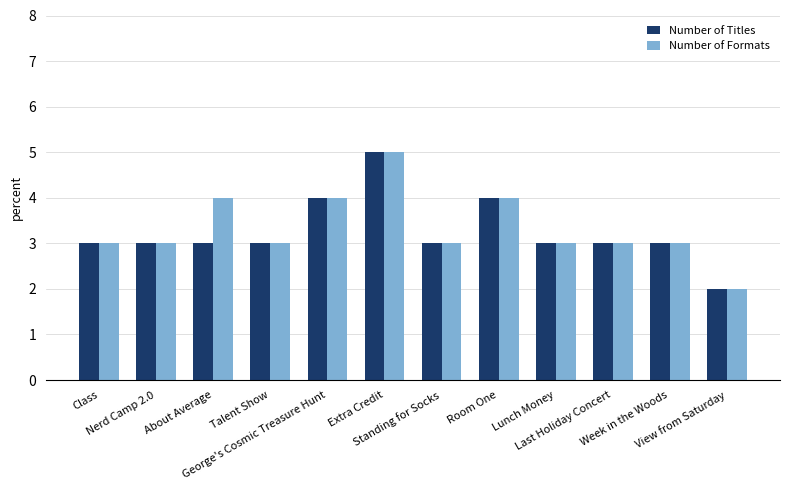

What is the label of the 8th bar from the right?

George's Cosmic Treasure Hunt